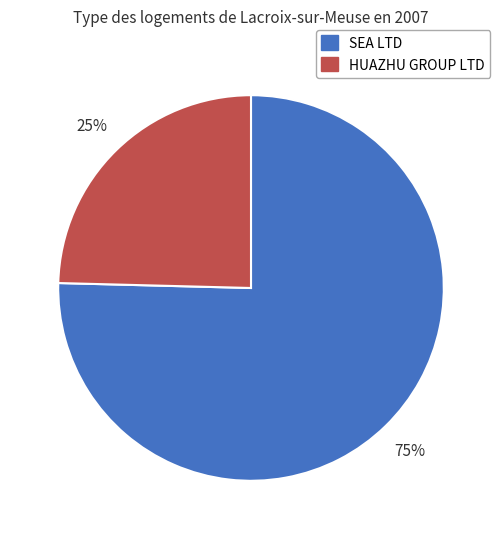

Which category has the biggest portion of the pie?

SEA LTD